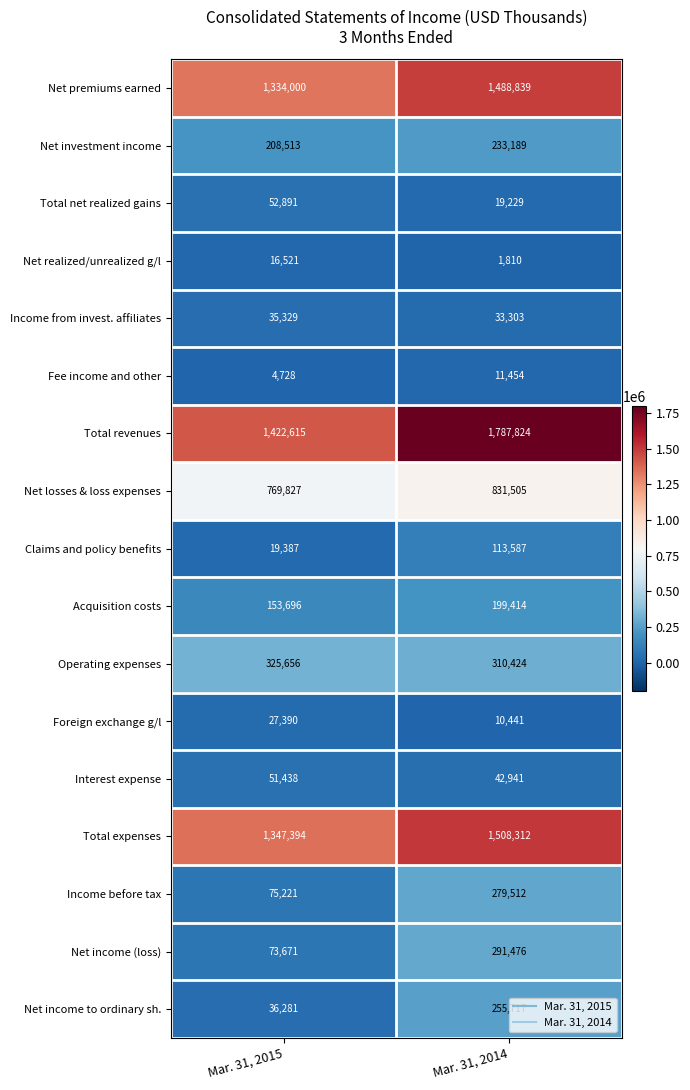

True or false: Net income (loss) has a value of 474479 at Mar. 31, 2014.

False